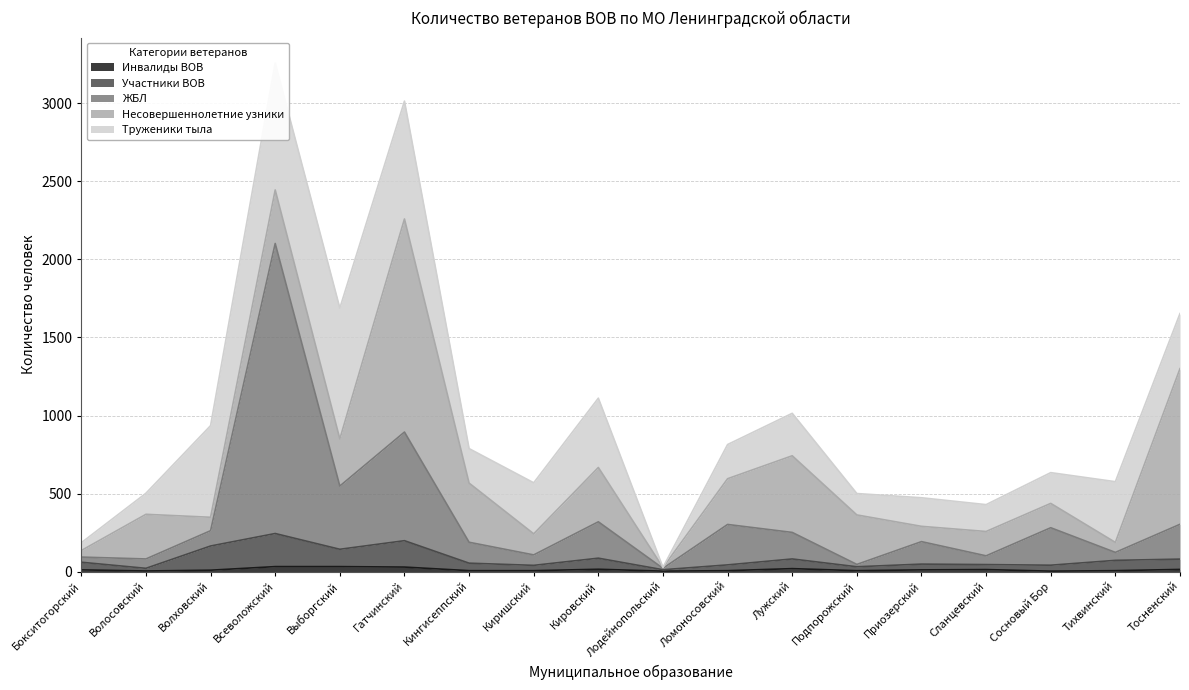

What is the average value of the ЖБЛ series?

345